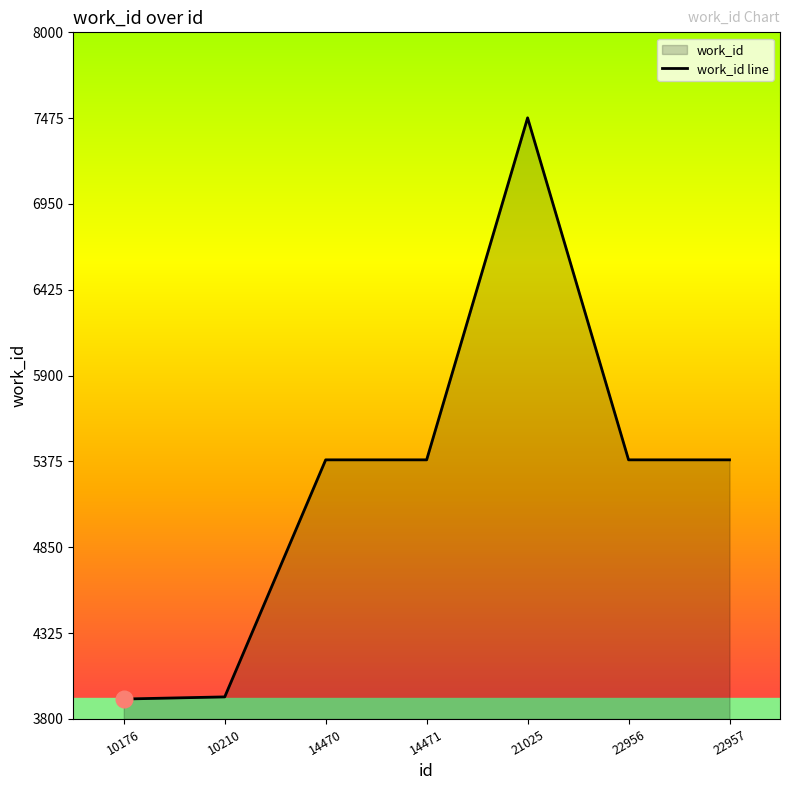

What is the value of the 4th point from the left?

5385